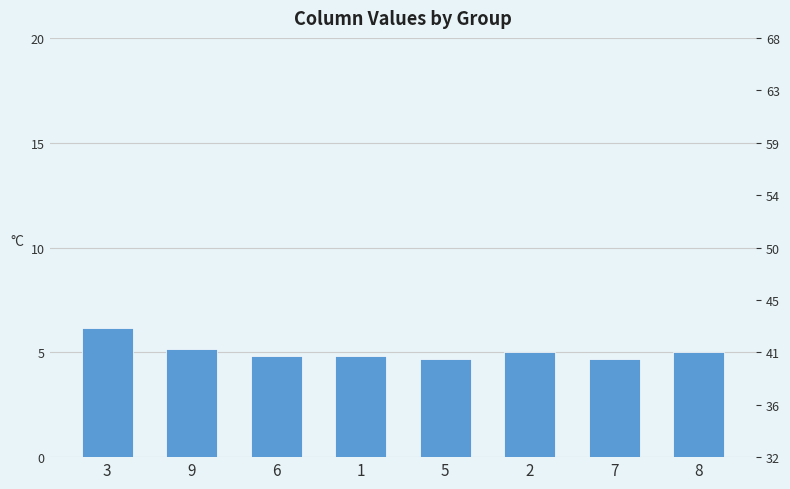

At which category does the chart reach its peak across all series?

3